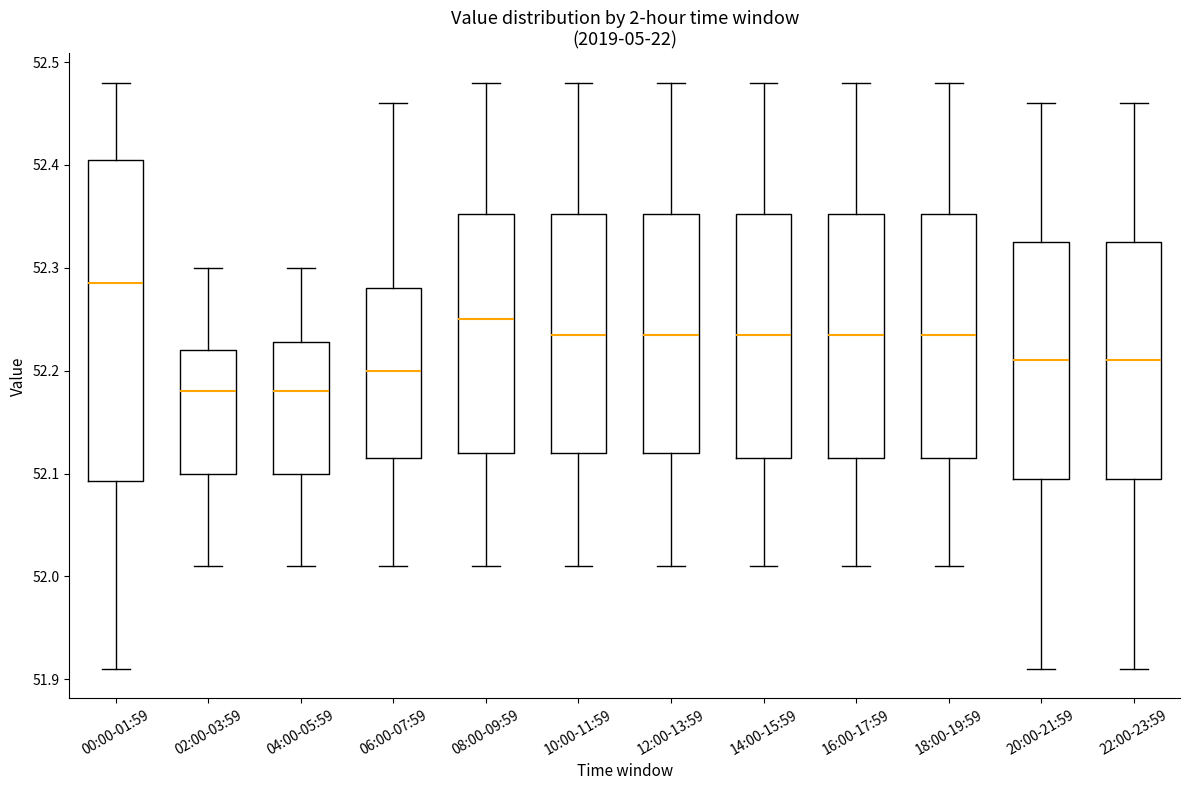

Which box has the highest median line?

00:00-01:59